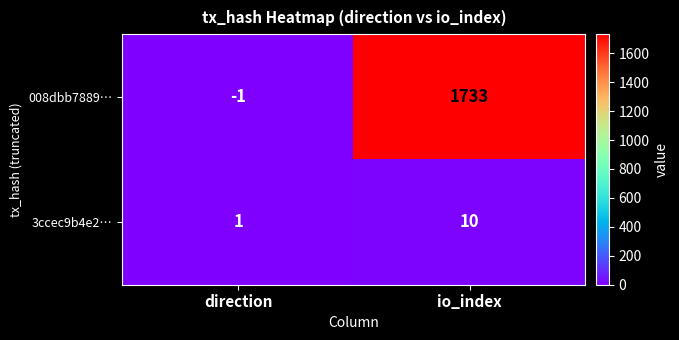

Rank the series by their average value, from highest to lowest.

008dbb7889…, 3ccec9b4e2…